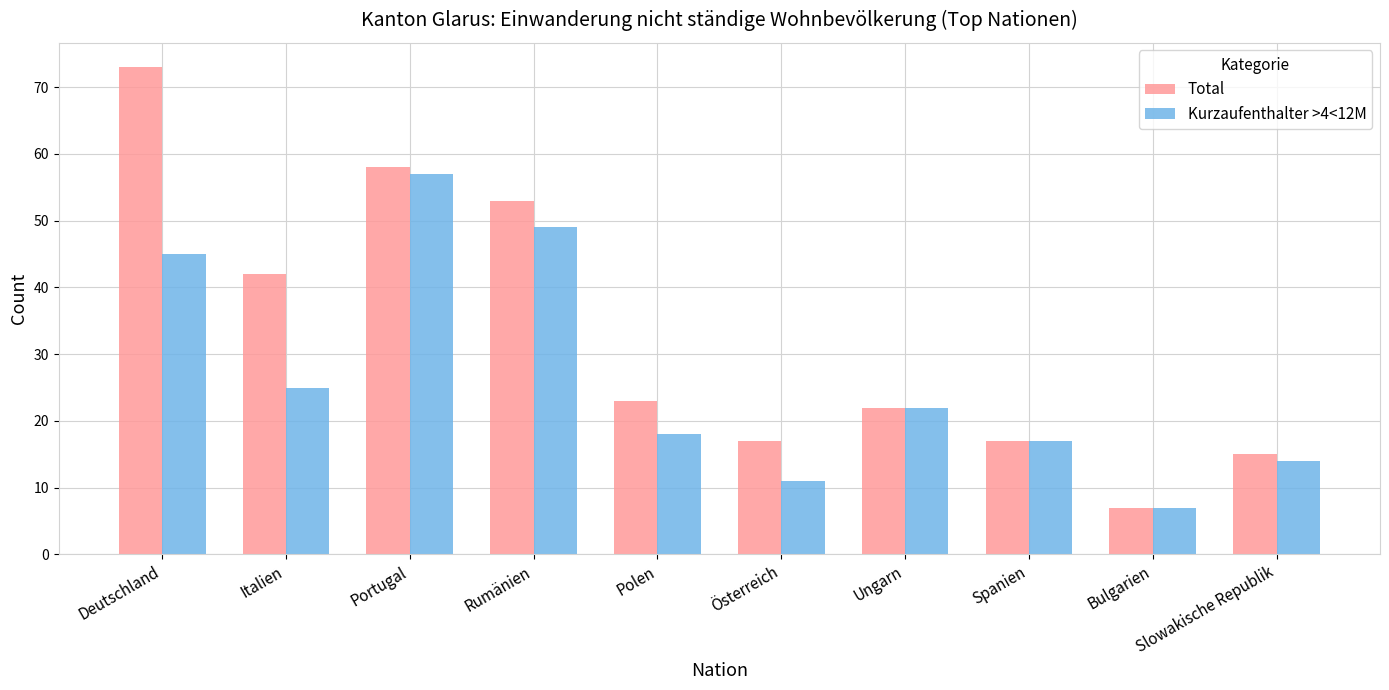

What are all the series names shown in the legend?

Total, Kurzaufenthalter >4<12M